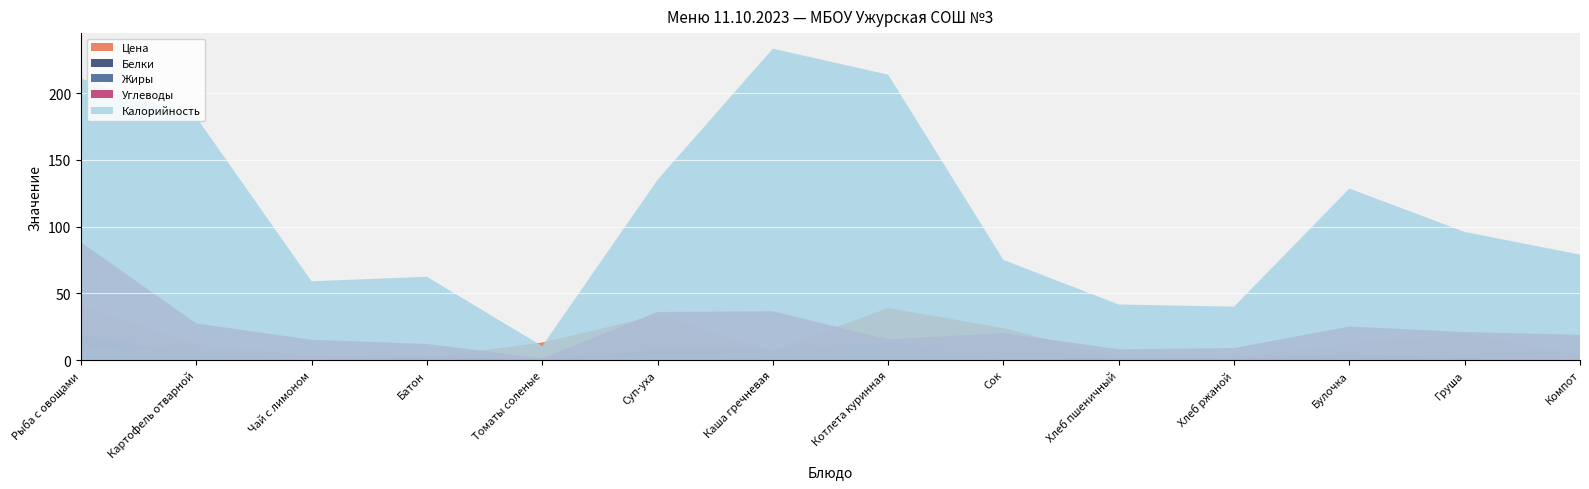

Reading left to right, extract all data points from this chart.

Калорийность: Рыба с овощами=211.0	Картофель отварной=182.0	Чай с лимоном=59.0	Батон=62.4	Томаты соленые=10.4	Суп-уха=135.0	Каша гречневая=233.3	Котлета куринная=213.9	Сок=75.0	Хлеб пшеничный=41.6	Хлеб ржаной=40.0	Булочка=128.5	Груша=96.0	Компот=79.0
Белки: Рыба с овощами=19.4	Картофель отварной=3.5	Чай с лимоном=0.1	Батон=2.4	Томаты соленые=0.6	Суп-уха=7.5	Каша гречневая=7.4	Котлета куринная=9.0	Сок=1.0	Хлеб пшеничный=1.6	Хлеб ржаной=1.0	Булочка=4.4	Груша=1.5	Компот=0.2
Жиры: Рыба с овощами=9.9	Картофель отварной=6.4	Чай с лимоном=0.0	Батон=0.5	Томаты соленые=0.1	Суп-уха=3.8	Каша гречневая=6.1	Котлета куринная=12.9	Сок=0.2	Хлеб пшеничный=0.3	Хлеб ржаной=0.2	Булочка=1.1	Груша=0.5	Компот=0.2
Углеводы: Рыба с овощами=88.3	Картофель отварной=27.4	Чай с лимоном=15.2	Батон=12.0	Томаты соленые=1.3	Суп-уха=36.0	Каша гречневая=36.5	Котлета куринная=15.5	Сок=20.2	Хлеб пшеничный=8.0	Хлеб ржаной=9.0	Булочка=25.1	Груша=21.0	Компот=18.9
Цена: Рыба с овощами=40.6	Картофель отварной=12.2	Чай с лимоном=3.0	Батон=1.8	Томаты соленые=13.1	Суп-уха=33.5	Каша гречневая=7.0	Котлета куринная=39.0	Сок=24.0	Хлеб пшеничный=1.5	Хлеб ржаной=1.8	Булочка=12.0	Груша=20.0	Компот=4.0